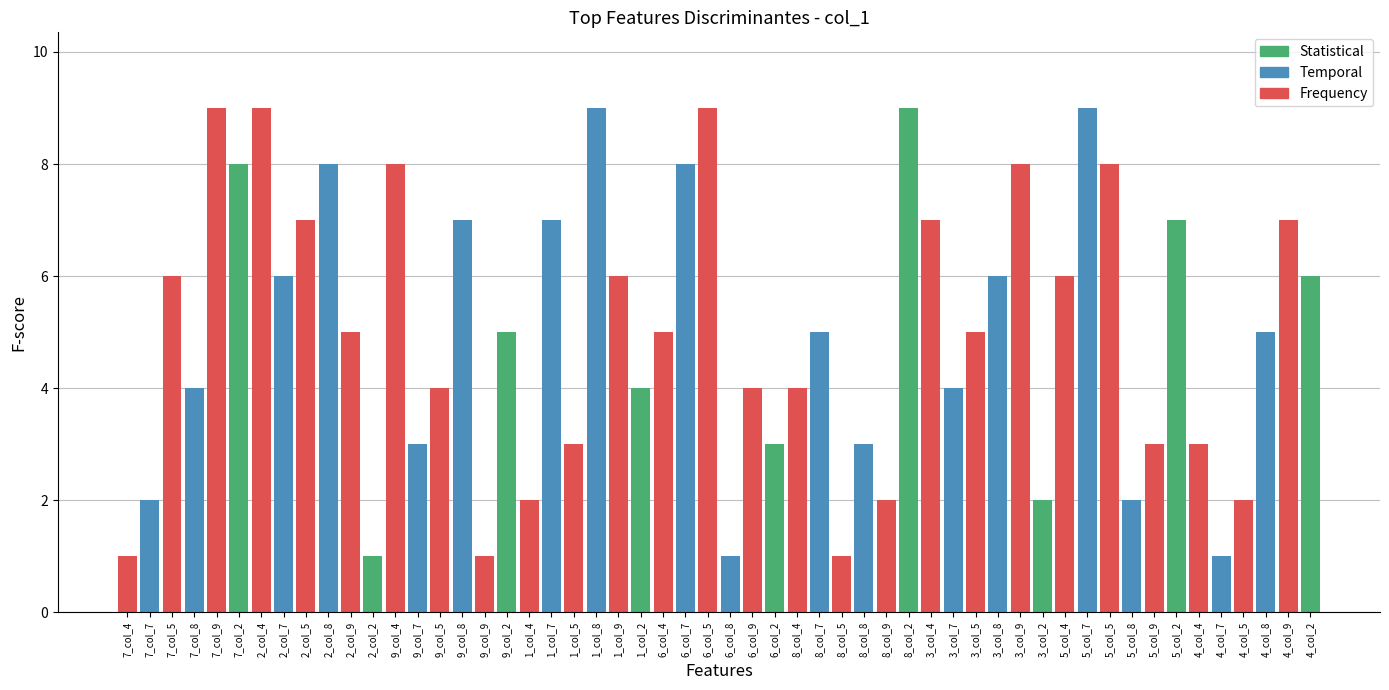

What is the difference between the maximum and second lowest values?

8